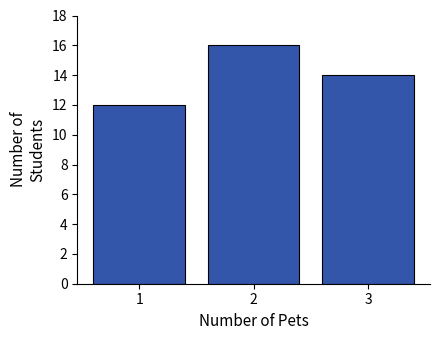

Reading left to right, list all the values displayed in this chart.

1=12	2=16	3=14